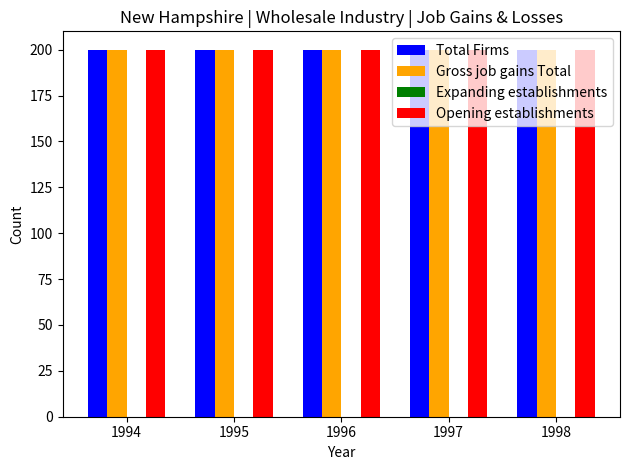

Does the chart contain any negative values?

No